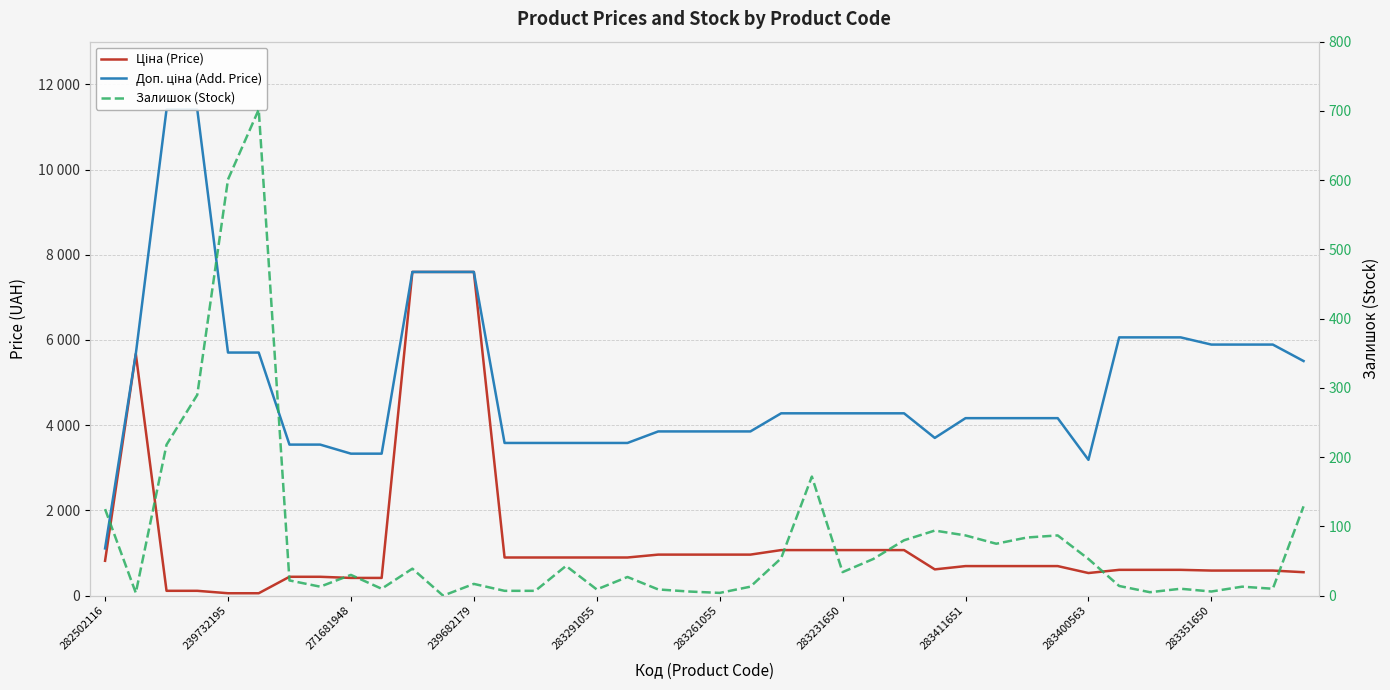

Is this an area chart (filled region under the line)?

No